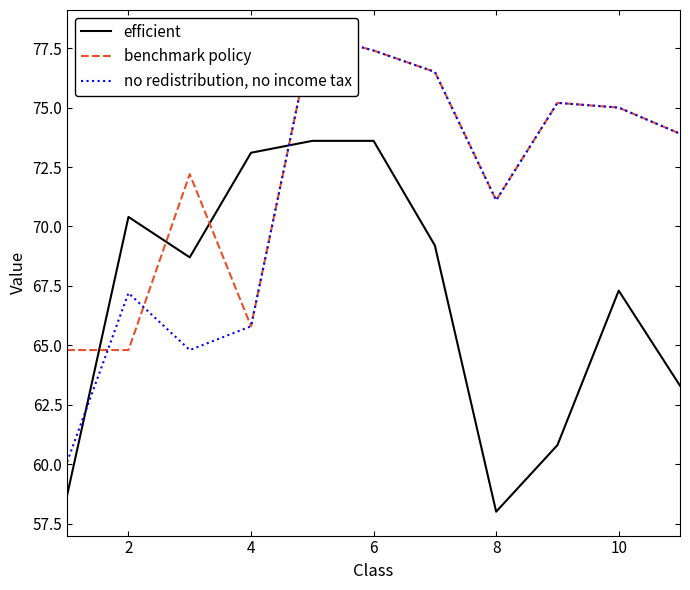

The efficient series shows 70.4 at 2. True or false?

True